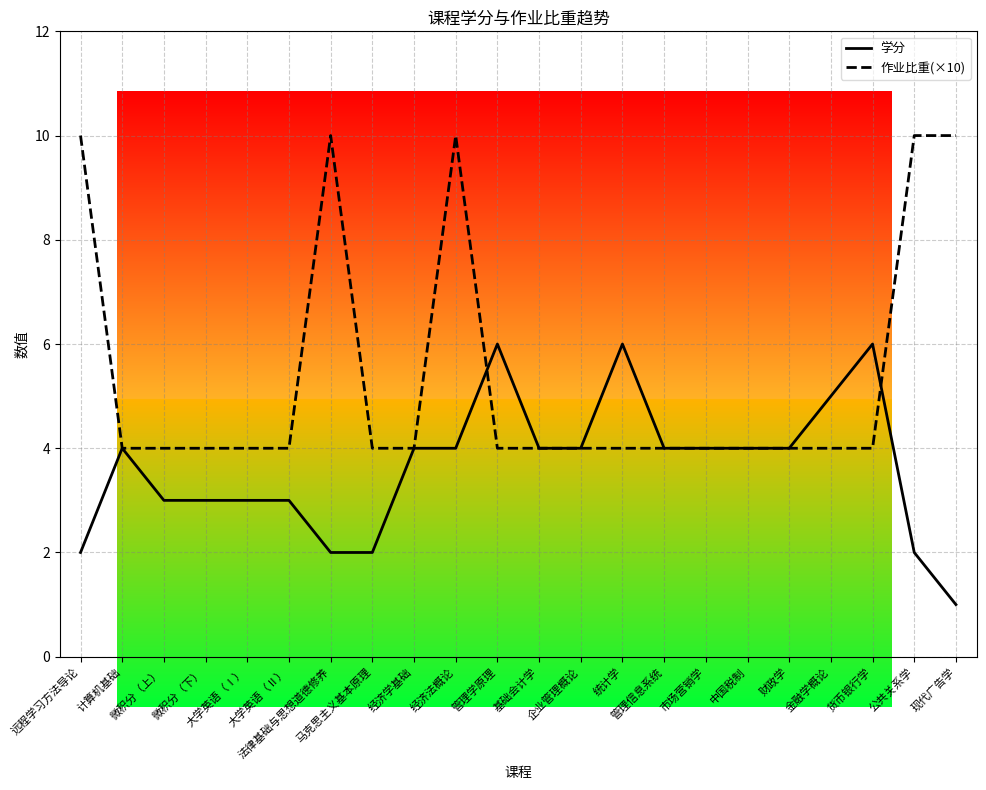

At how many categories does at least one series exceed 3?

22